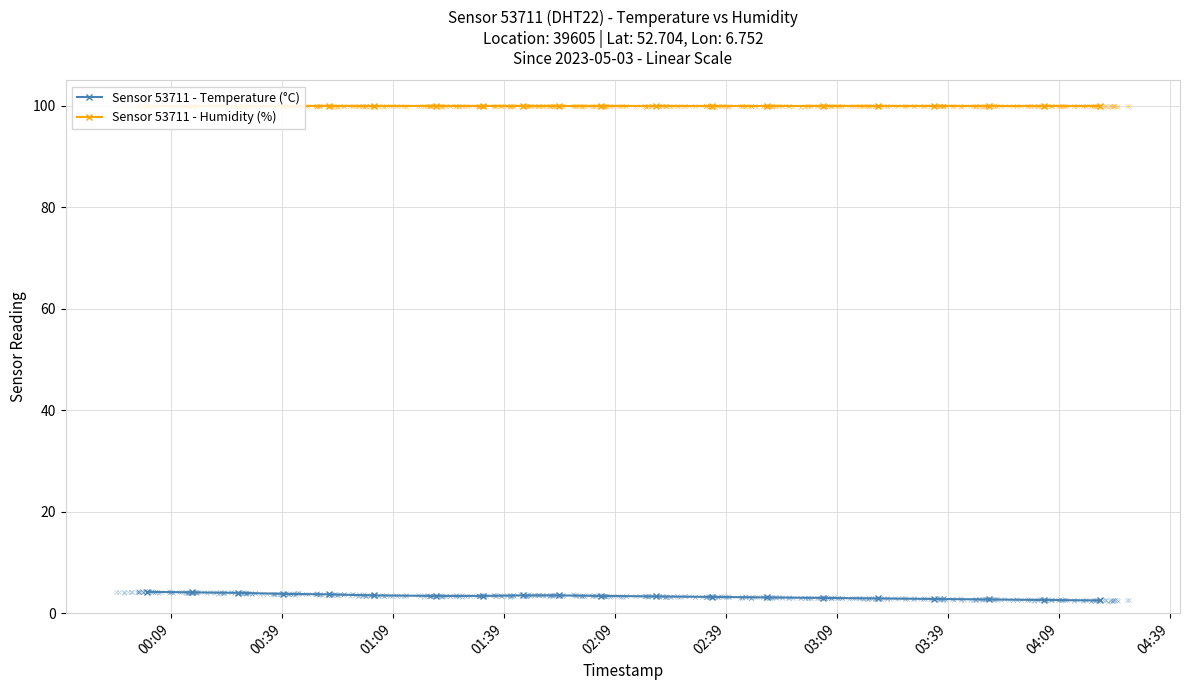

What is the highest value of the Sensor 53711 - Temperature (°C) series?

4.2